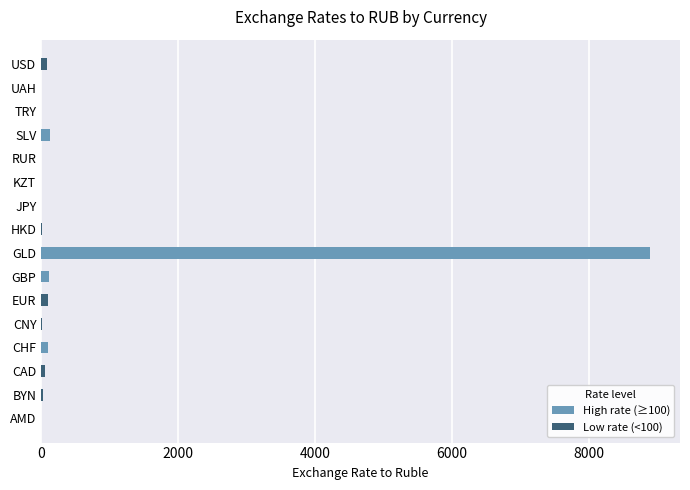

Does the chart contain any negative values?

No